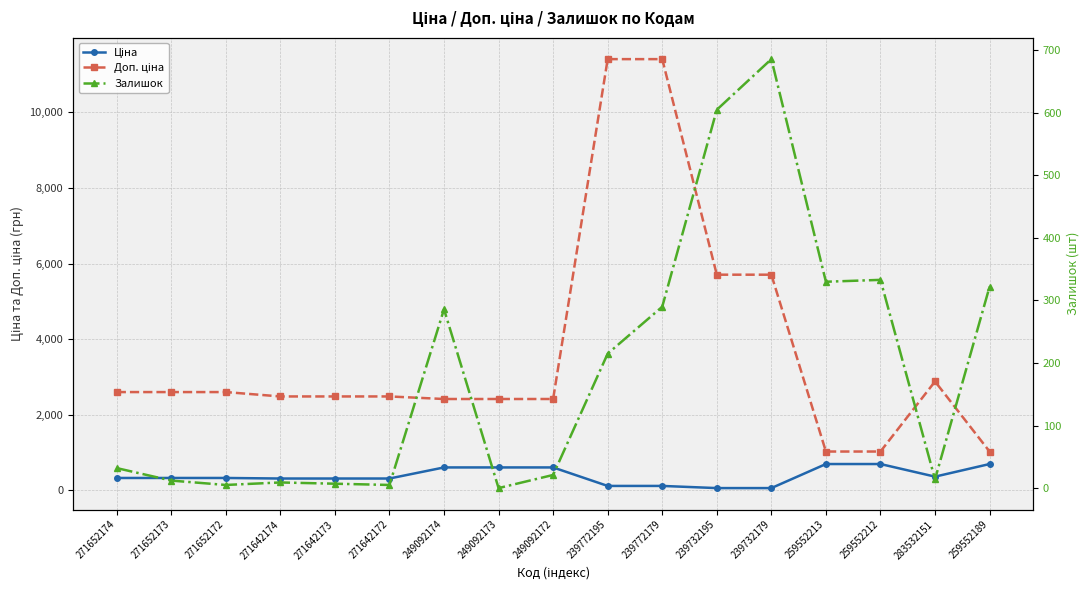

True or false: Доп. ціна has a value of 1353.1 at 259552213.

False